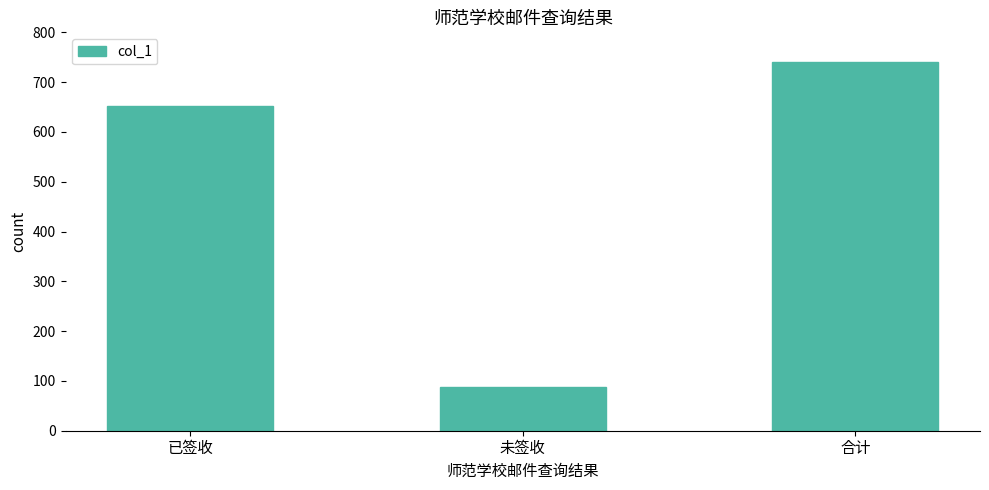

Read the value at 未签收.

87